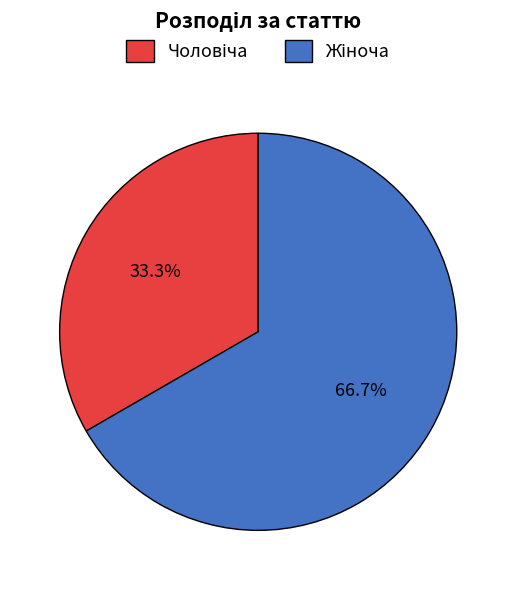

Is there a majority slice in this chart?

Yes